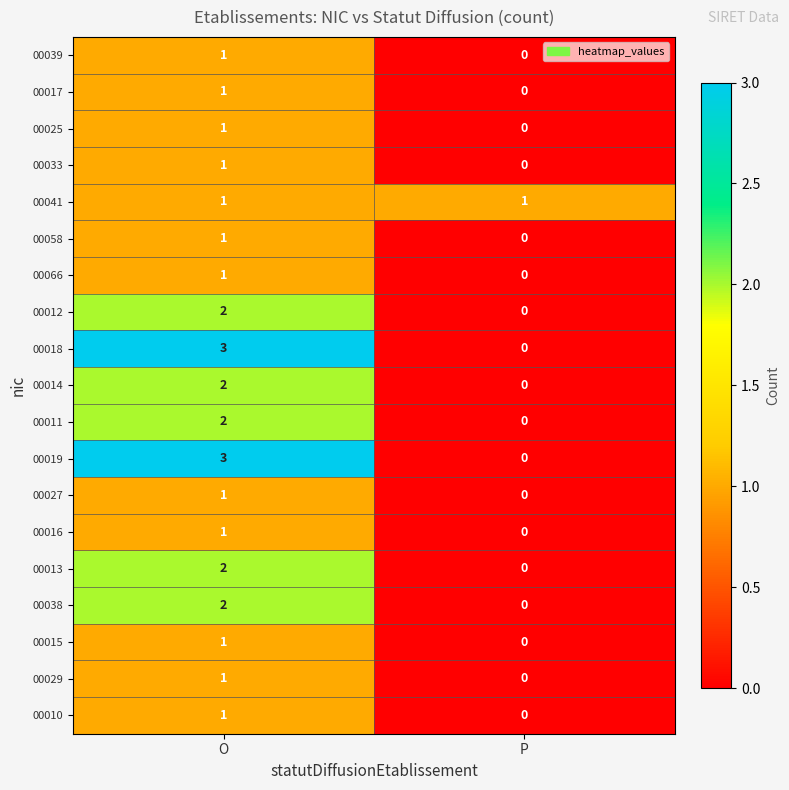

How many data points does each series have?

2